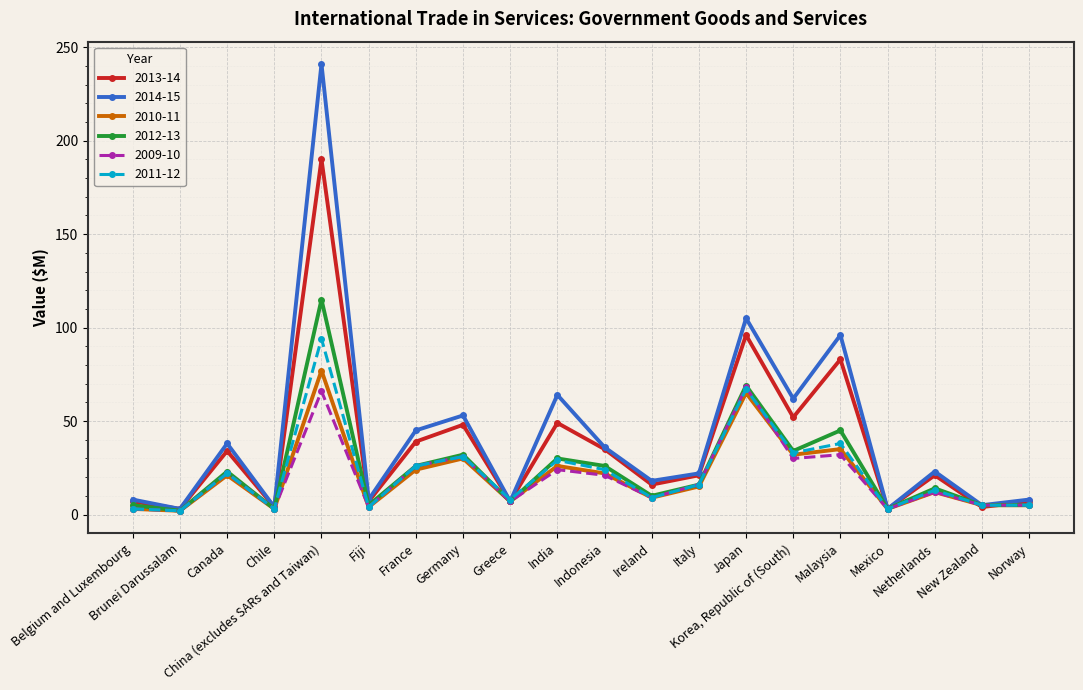

Which series has the widest spread of values?

2014-15